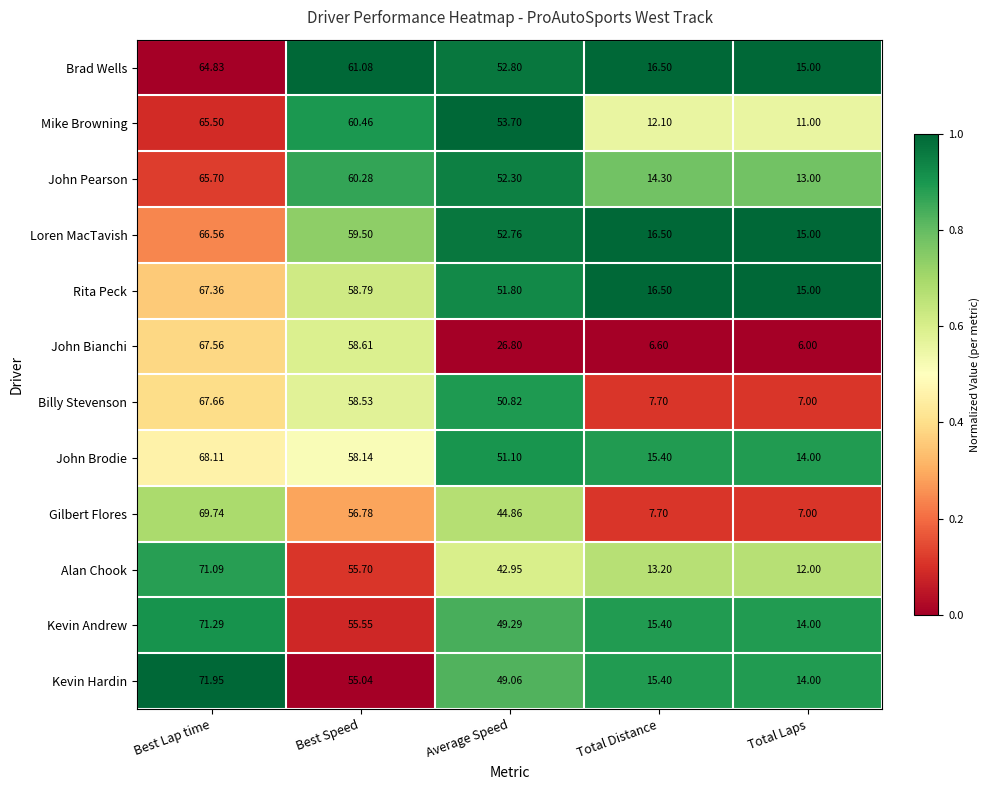

Which series has the largest total across all categories?

Loren MacTavish